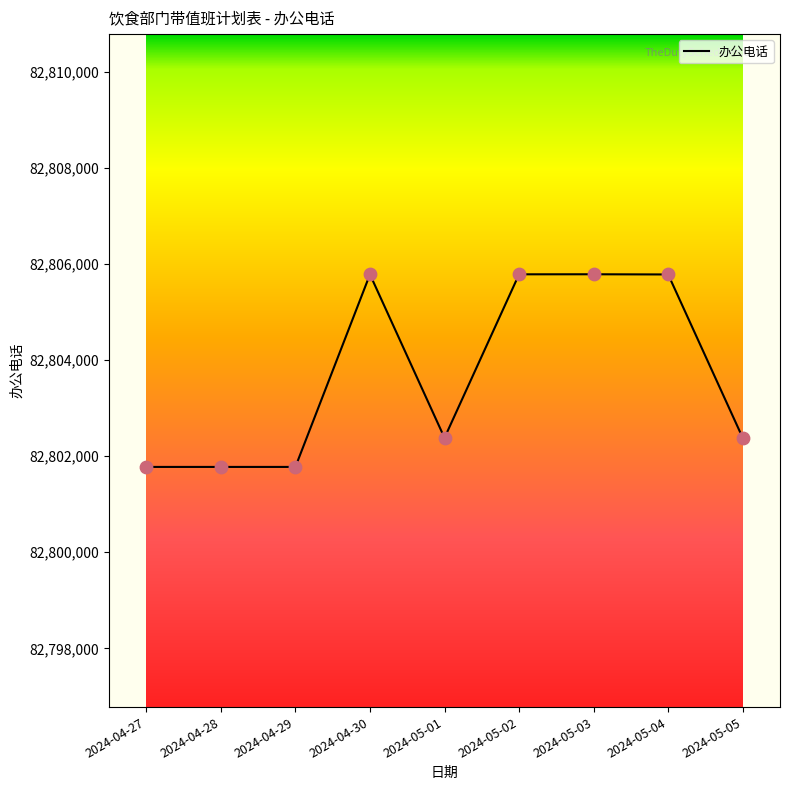

Which has a higher value, 2024-04-30 or 2024-05-01?

2024-04-30